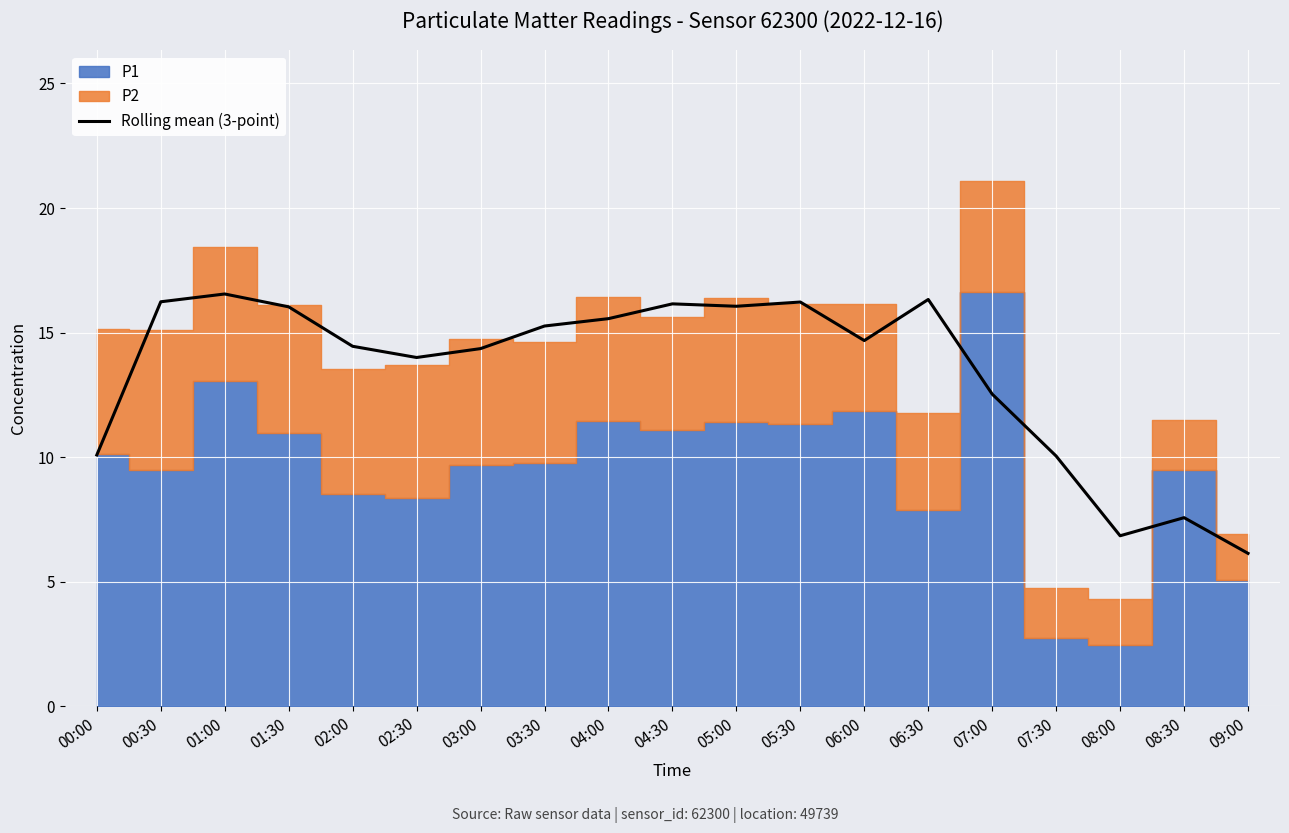

Is it true that the value at 09:00 is 6.1?

True